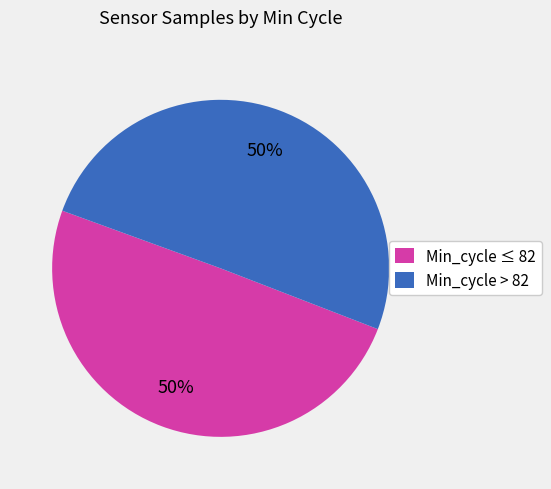

What percentage is the Min_cycle ≤ 82 slice, to the nearest percent?

50%